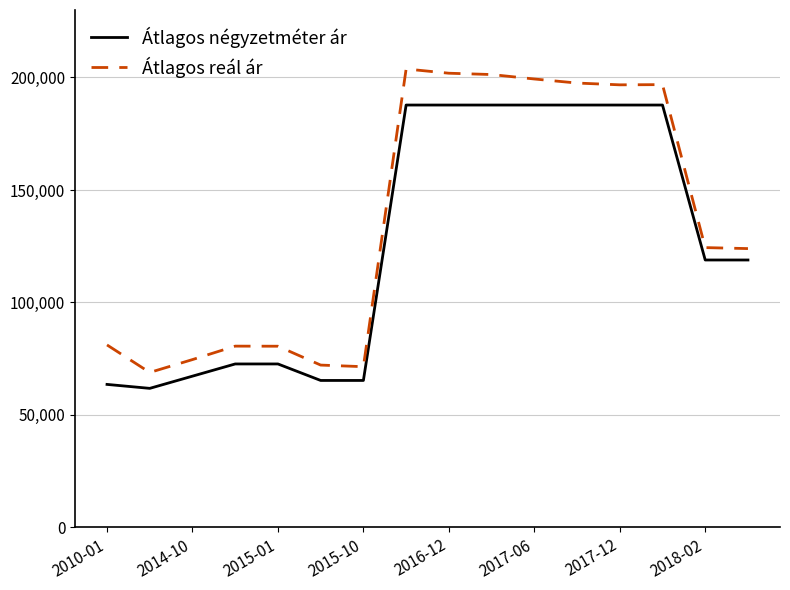

What is the minimum value for Átlagos négyzetméter ár?

61818